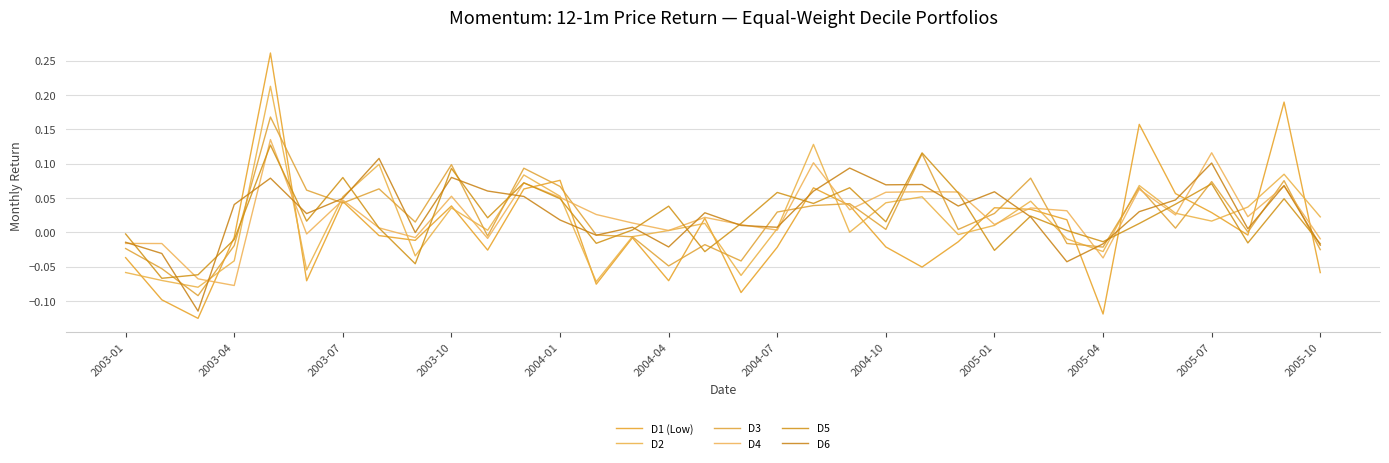

True or false: D3 has more than 0 points higher than both neighbors.

True